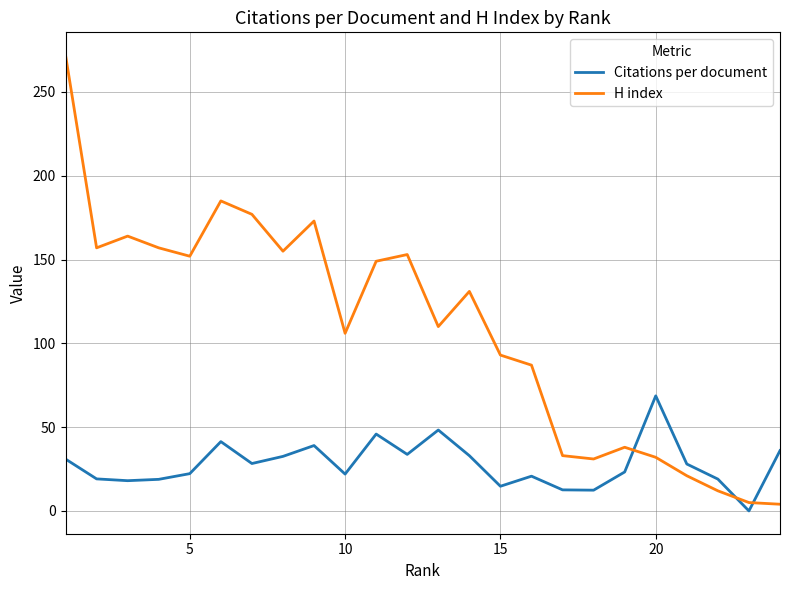

True or false: Citations per document and H index intersect in this chart.

True